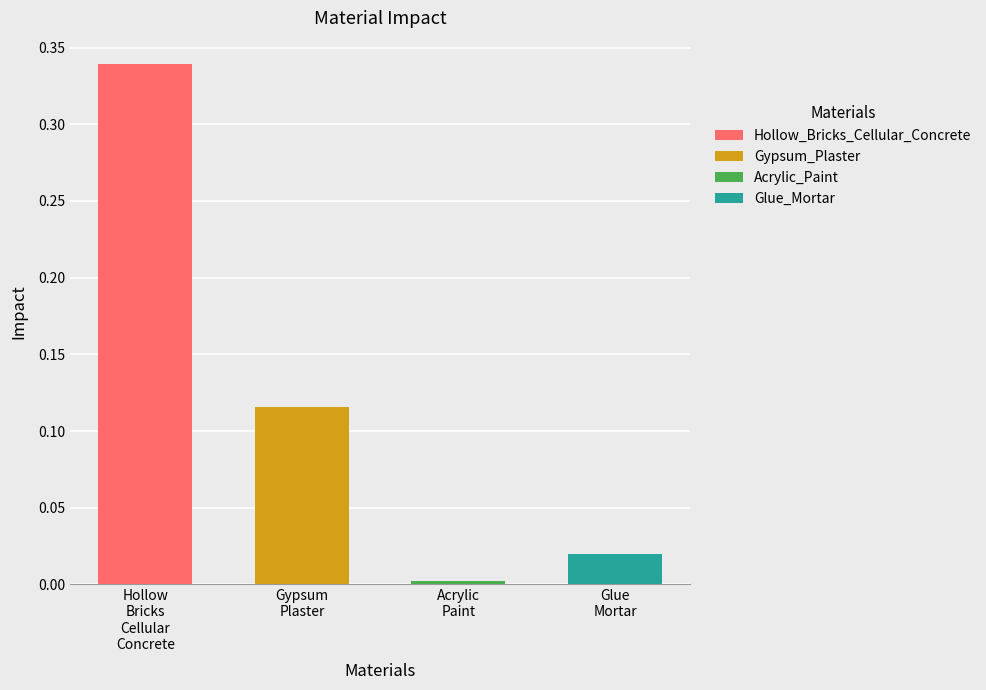

The value at Glue
Mortar is 0.0. True or false?

True